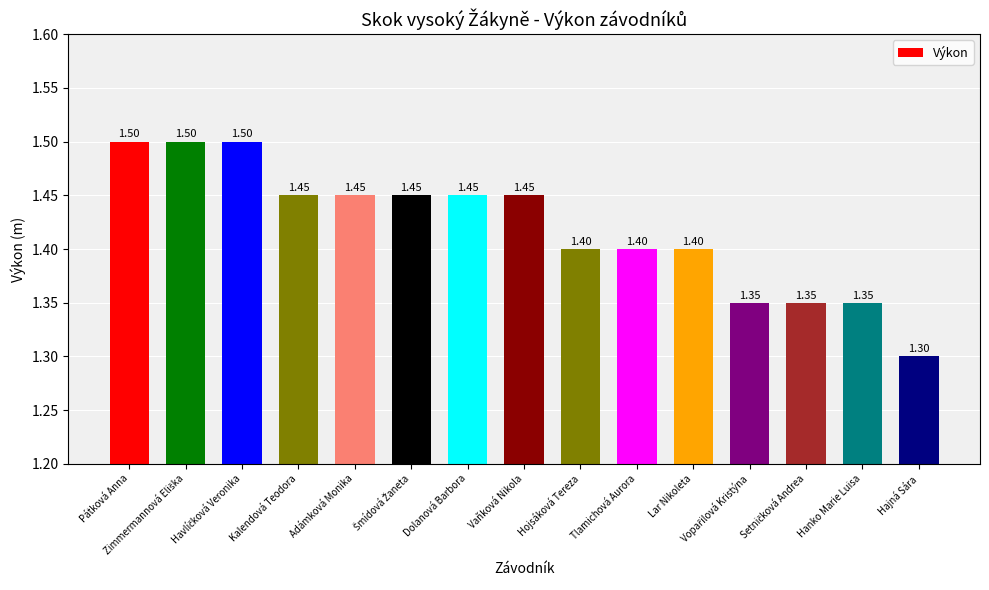

Is it true that the value at Tlamichová Aurora is 0.5?

False